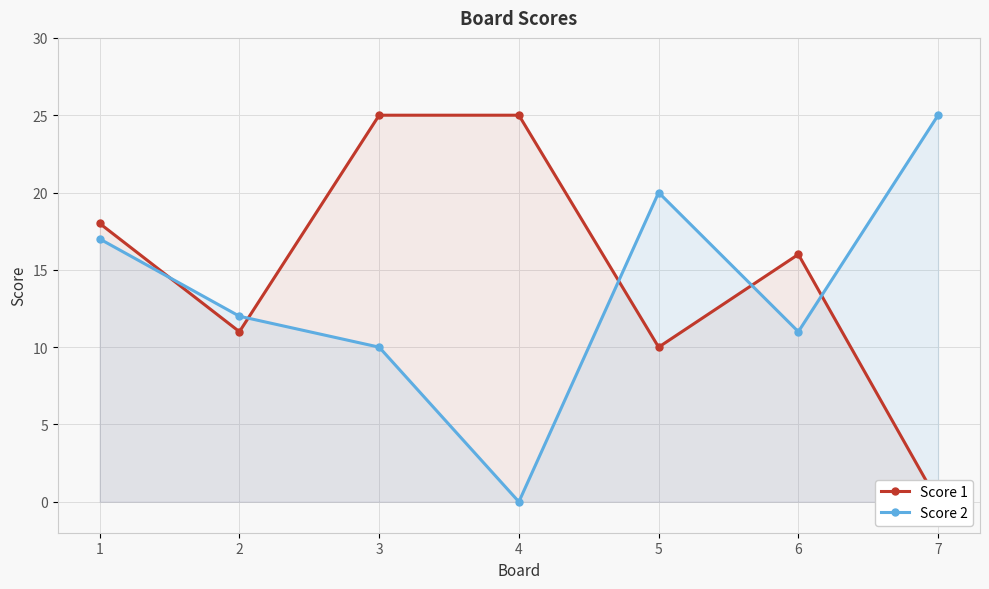

The value of Score 2 at 7 is 41. True or false?

False